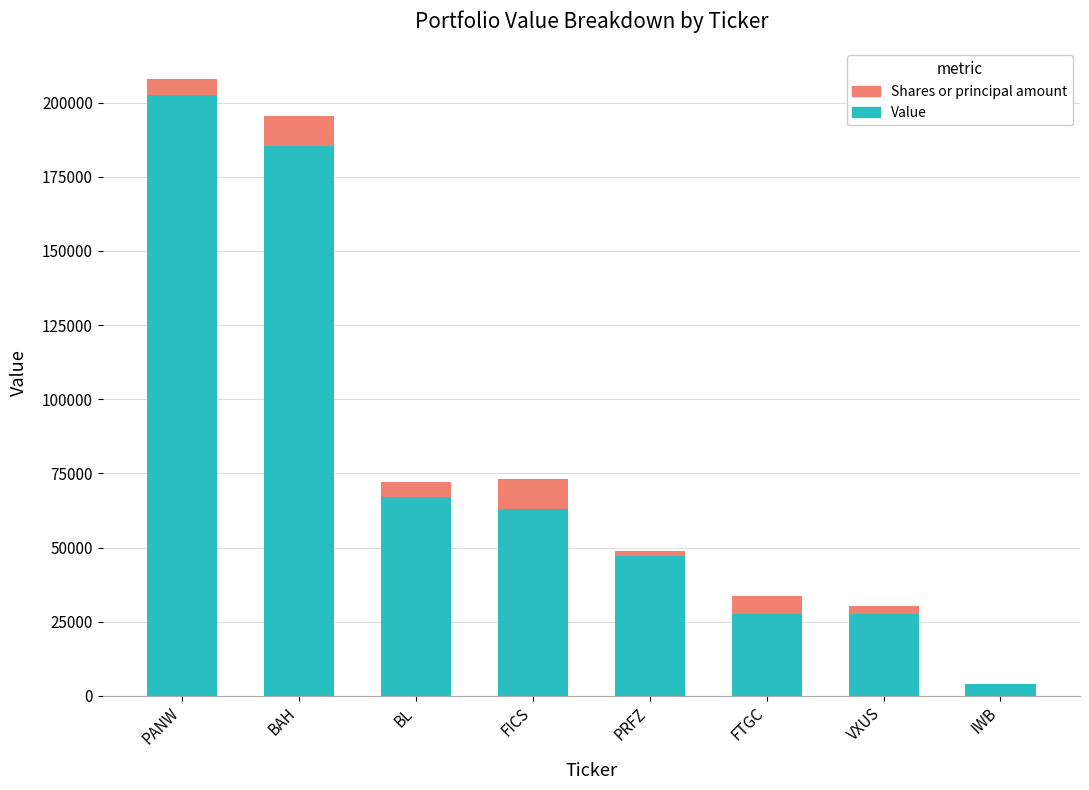

True or false: Value has a value of 3829.0 at IWB.

True